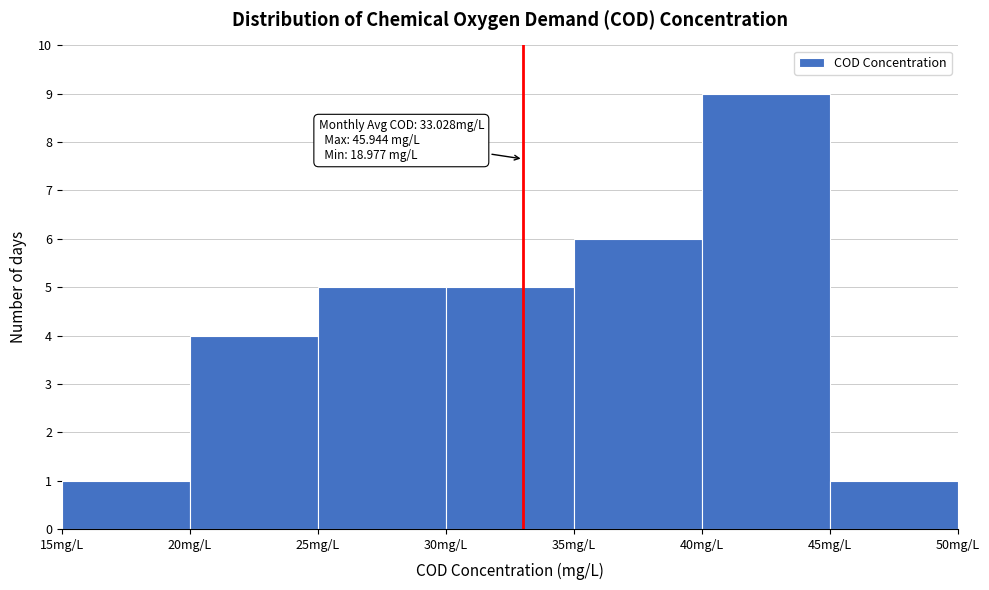

Which range on the x-axis has the tallest bar?

40 to 45